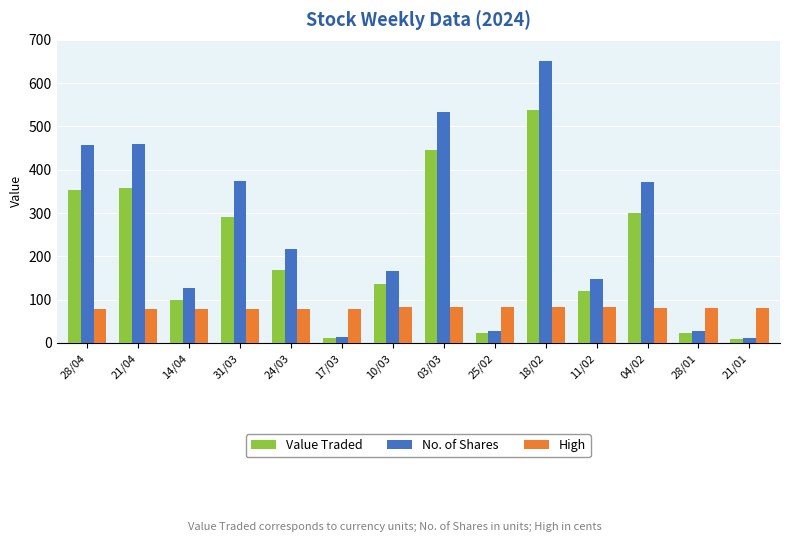

Does the chart contain stacked bars?

No